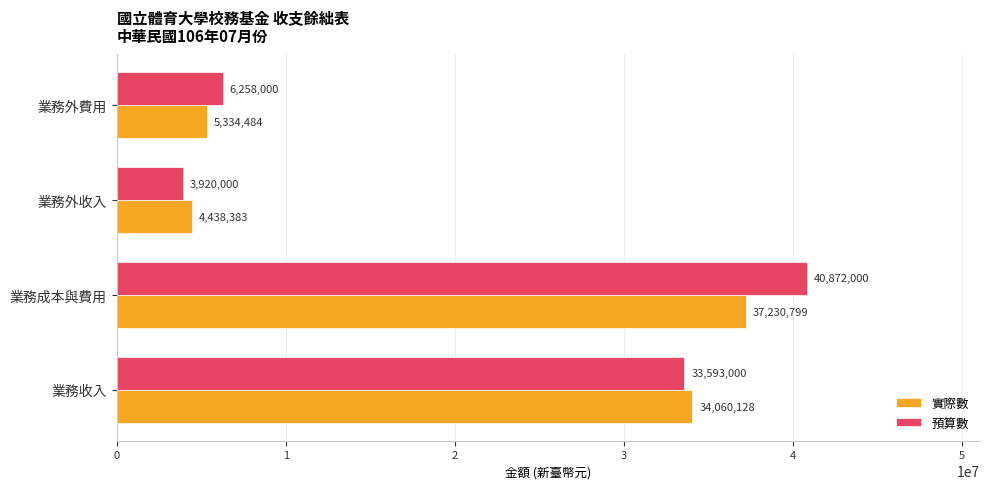

Rank the series at 業務收入 from highest to lowest value.

實際數, 預算數